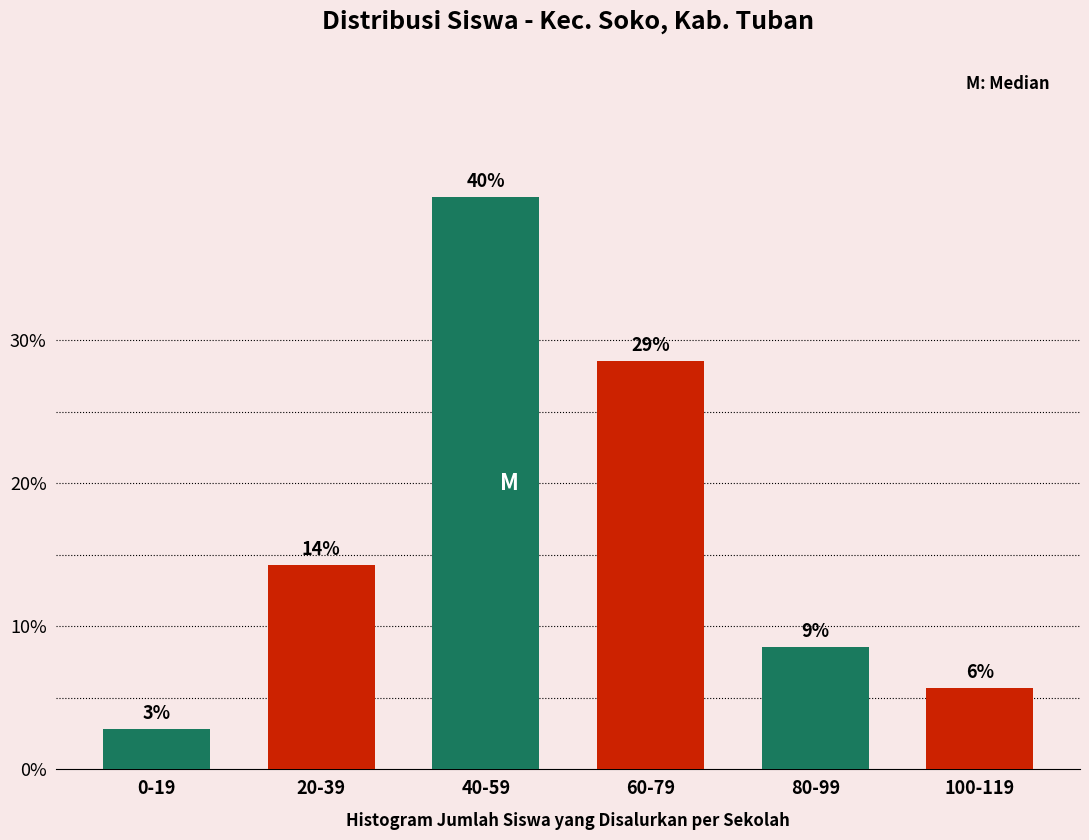

How many bars are there in total?

6